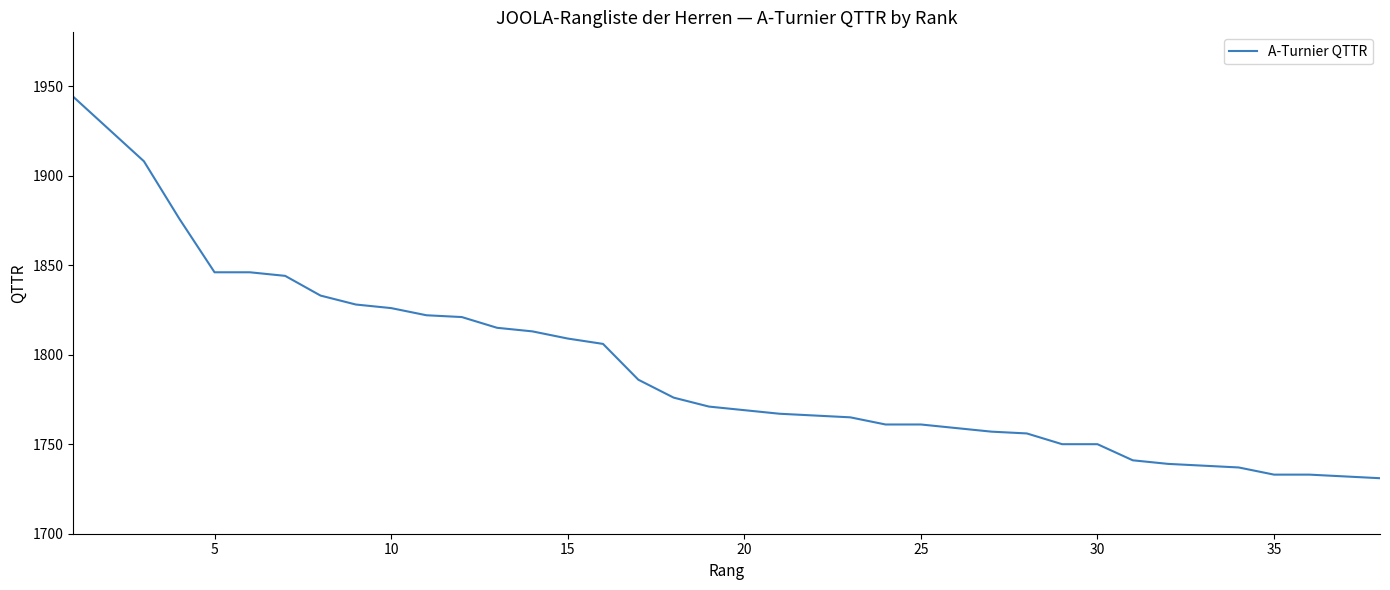

Does the chart display data point markers on the line(s)?

No